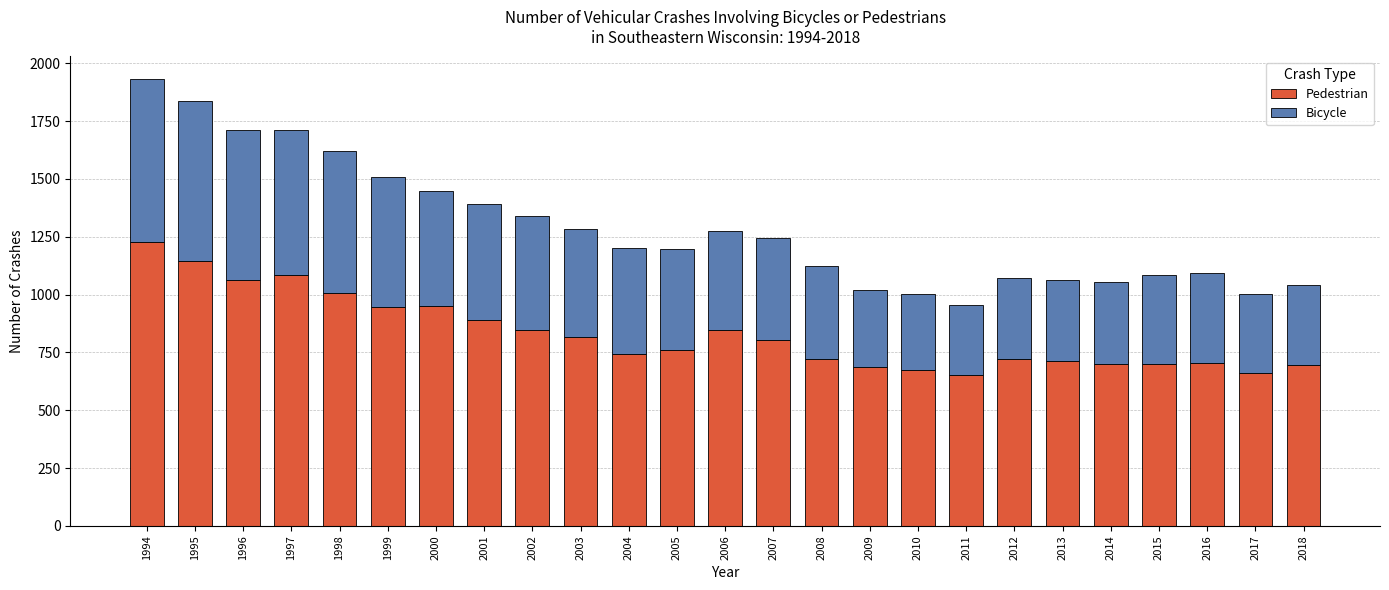

Does the chart contain stacked bars?

Yes